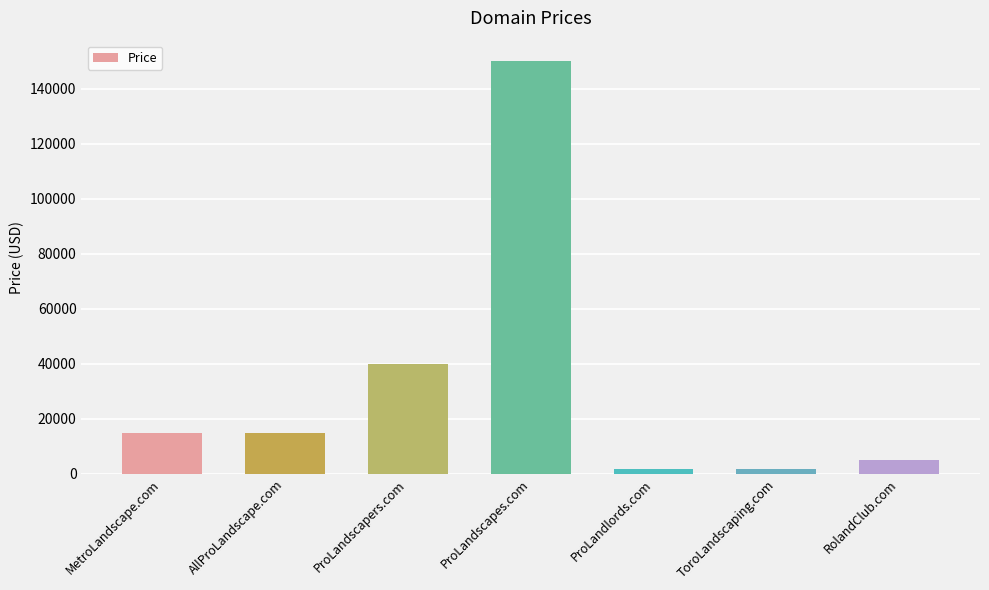

What is the label of the 2nd bar from the left?

AllProLandscape.com